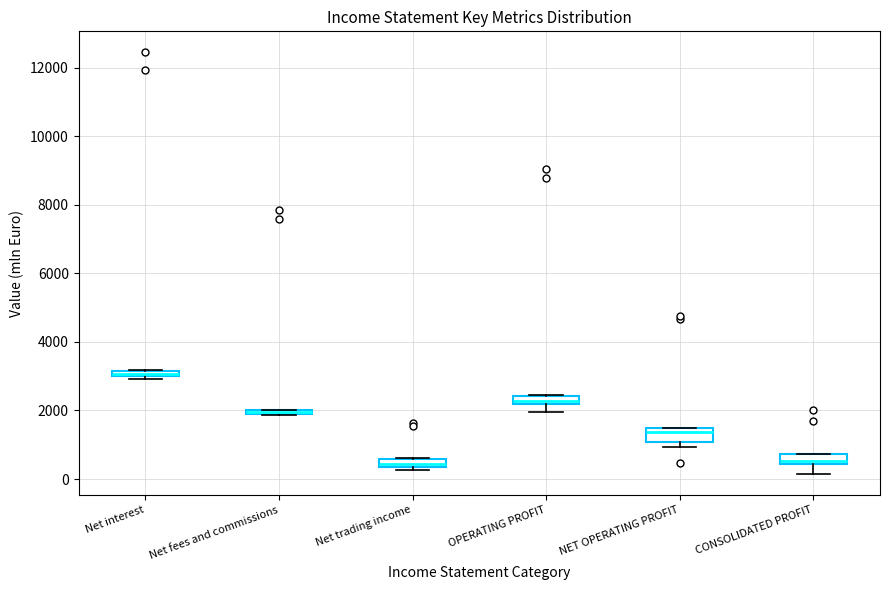

Where does the lower whisker of the box for CONSOLIDATED PROFIT end on the y-axis? The values are not printed on the chart, so give them approximately, as read against the axis.

200